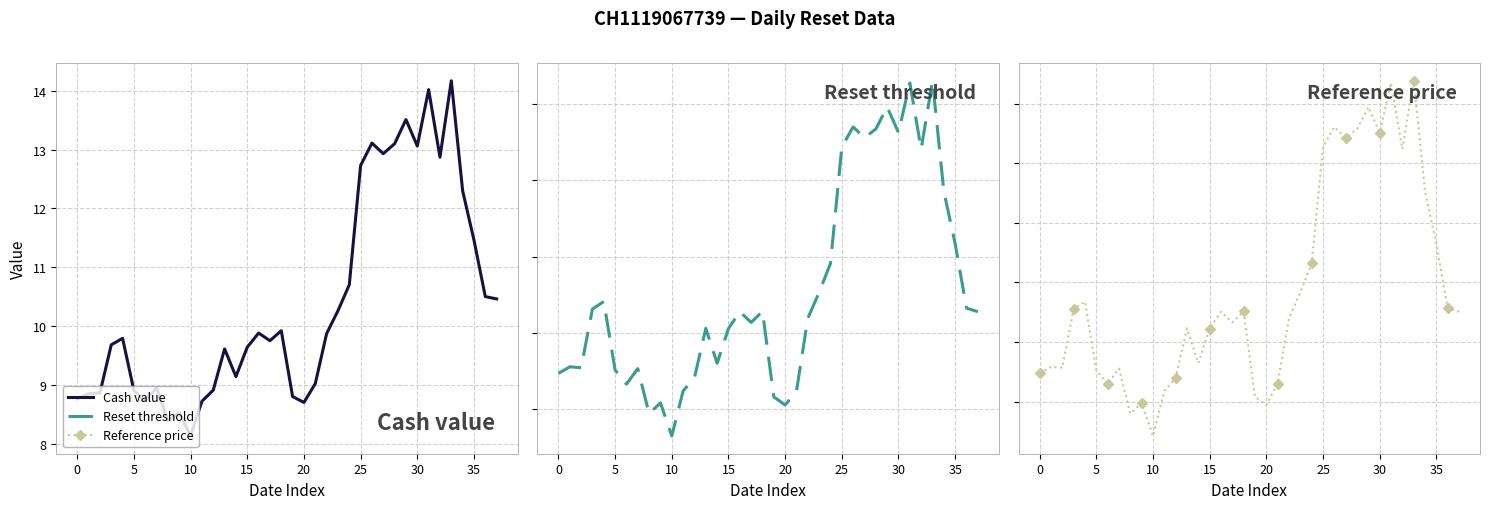

At which label does Reference price reach its peak?

33